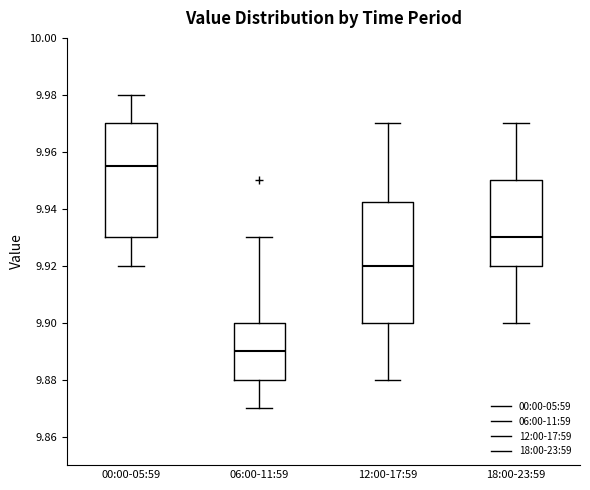

Where is the upper edge of the box for 06:00-11:59 on the y-axis? The values are not printed on the chart, so give them approximately, as read against the axis.

9.900